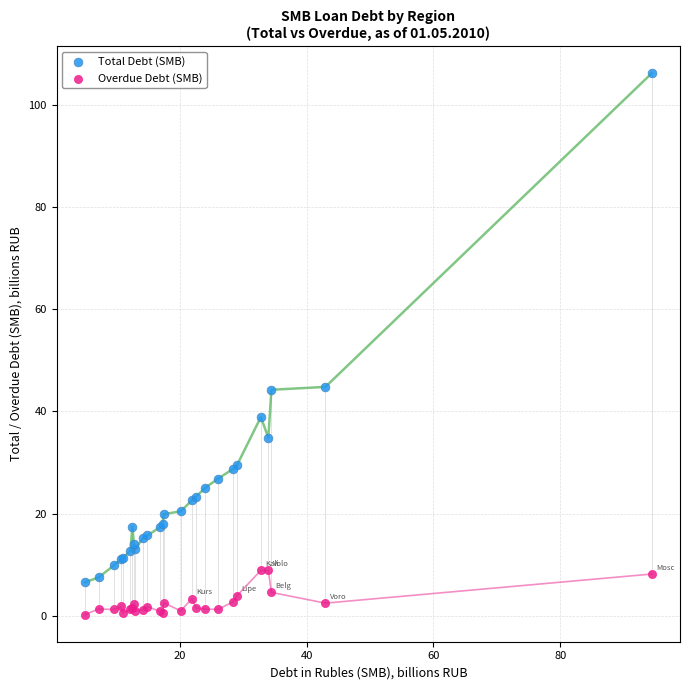

Which series reaches the maximum Y coordinate?

Total Debt (SMB)